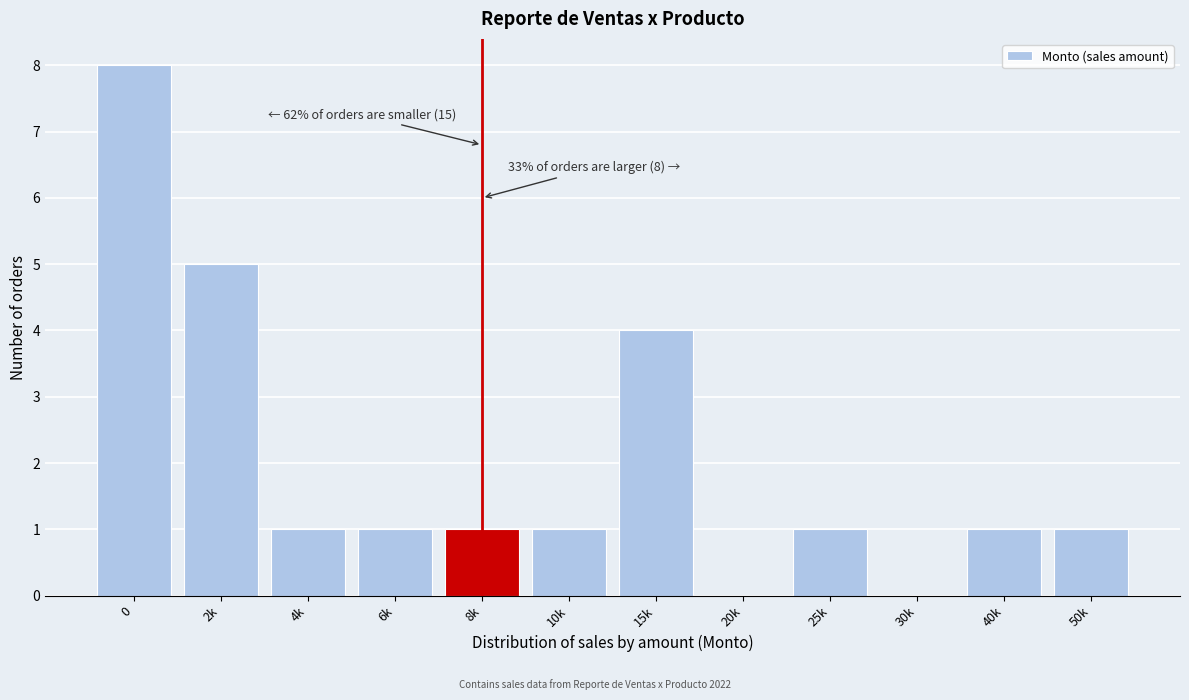

Reading left to right, what are all the values shown in this chart?

0=8	2k=5	4k=1	6k=1	8k=1	10k=1	15k=4	20k=0	25k=1	30k=0	40k=1	50k=1